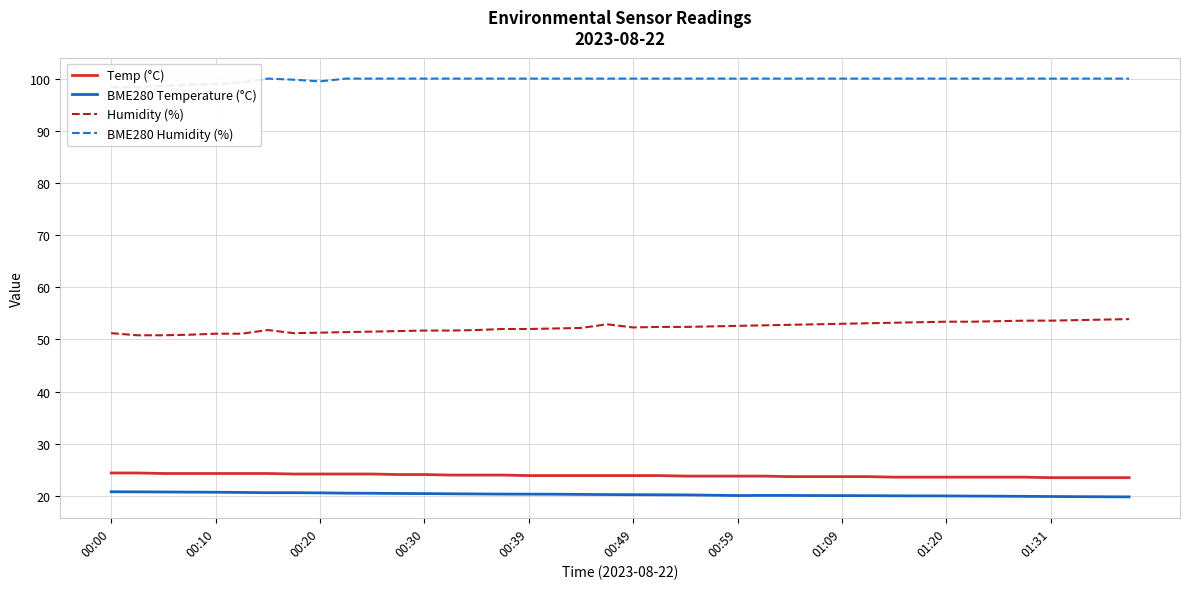

True or false: BME280 Temperature (°C) and Humidity (%) cross at least once.

False